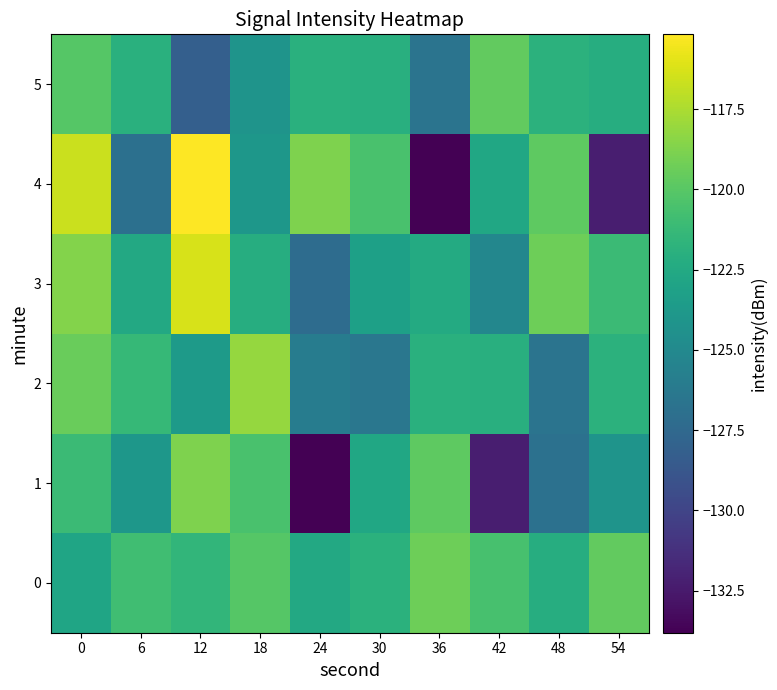

Which has a higher value, 30 or 12?

12